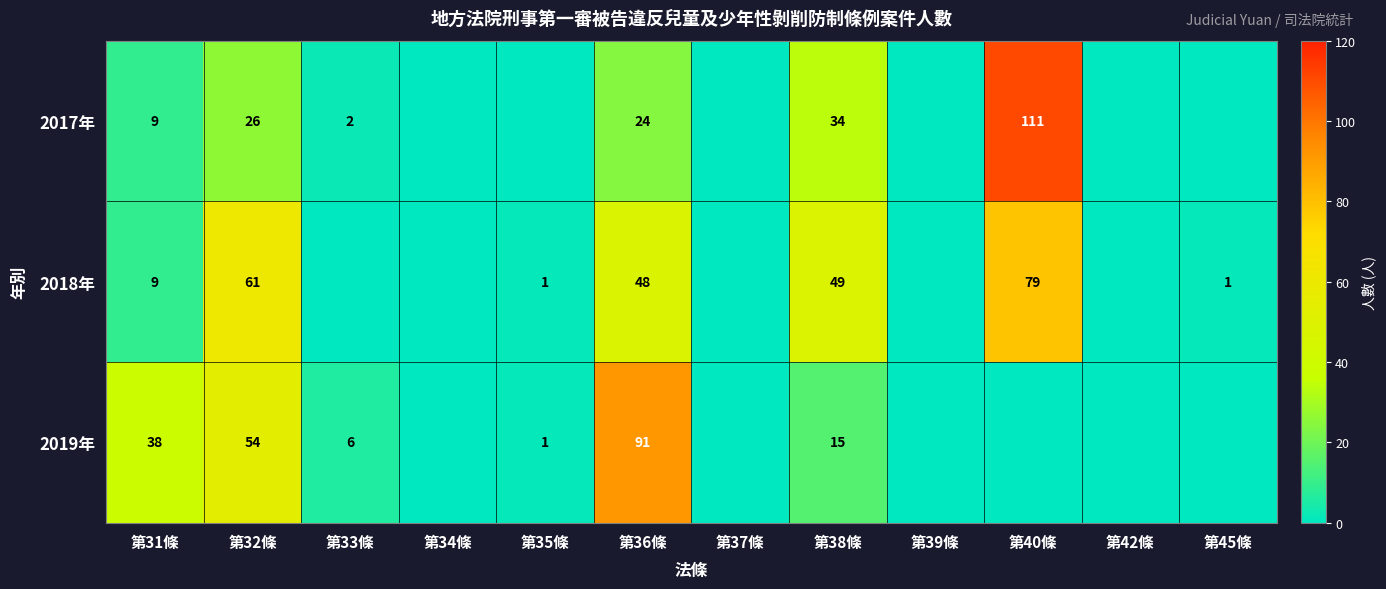

What is the difference between the 2017年 values at 第38條 and 第36條?

10